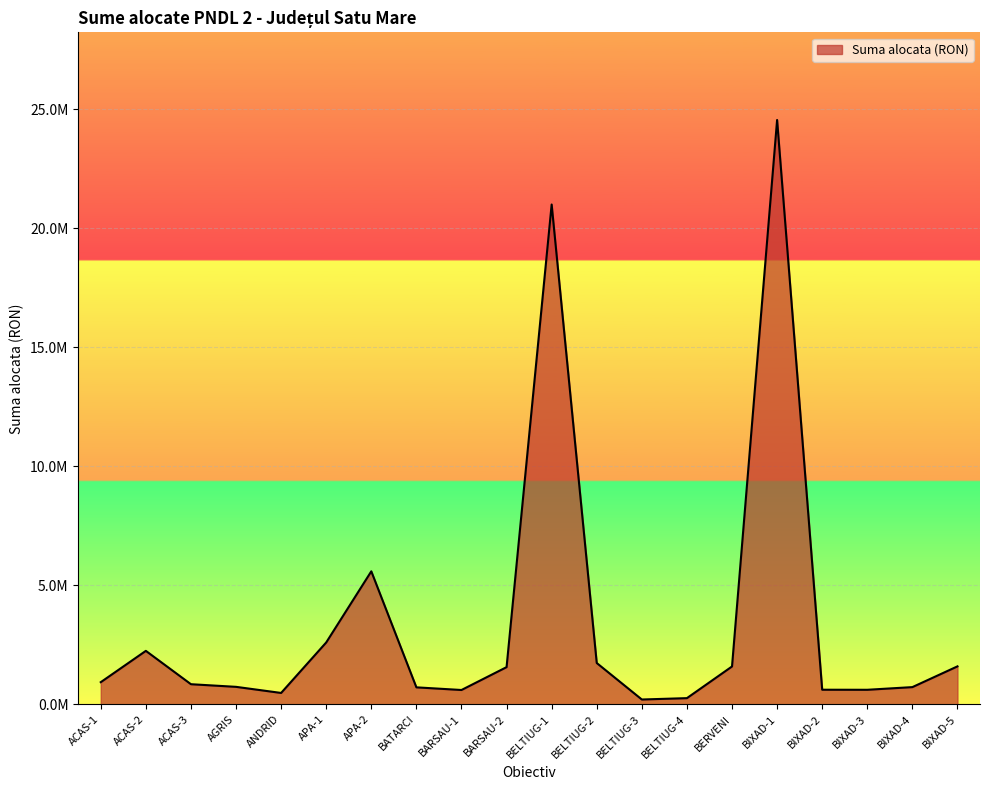

What is the maximum value shown in the chart?

24551569.9